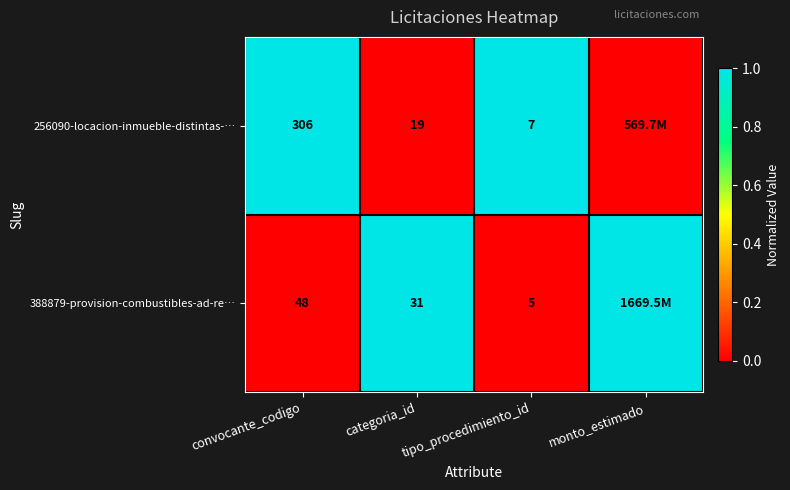

What is the total value across all series at convocante_codigo?

354